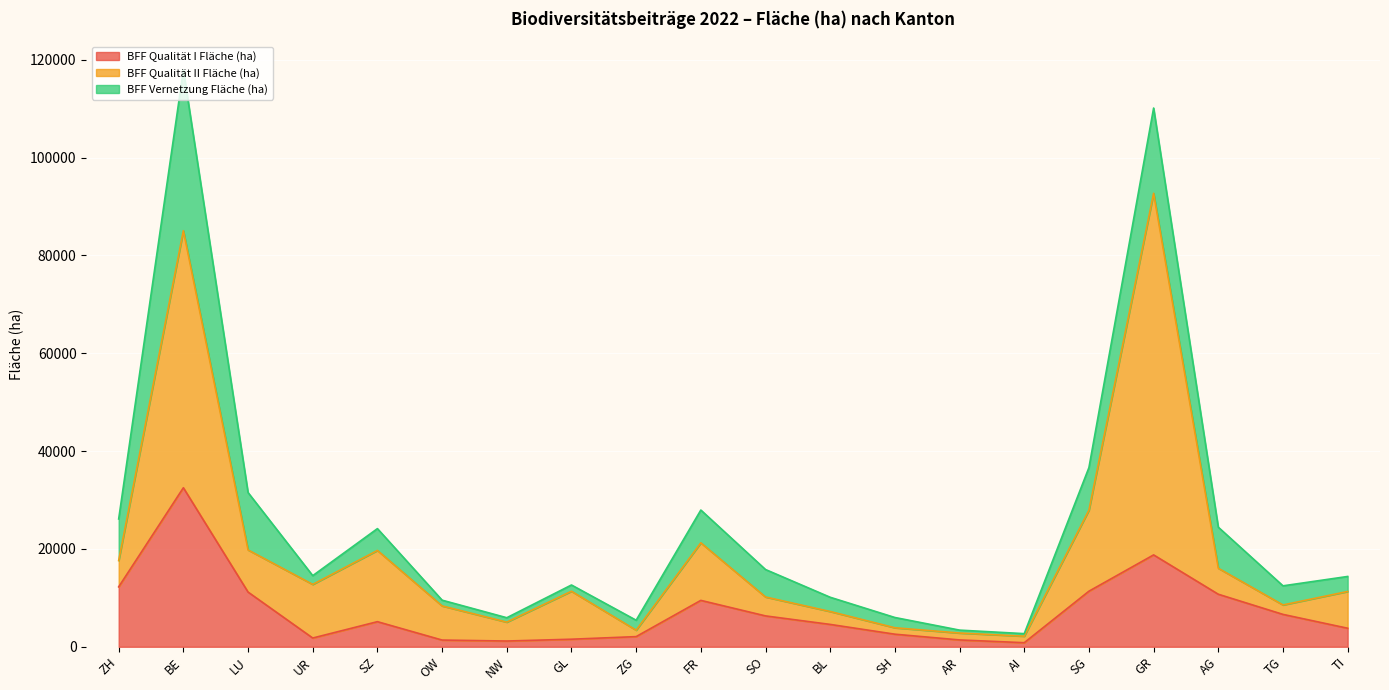

What is the difference between the maximum and minimum values in the BFF Qualität I Fläche (ha) series?

31672.2